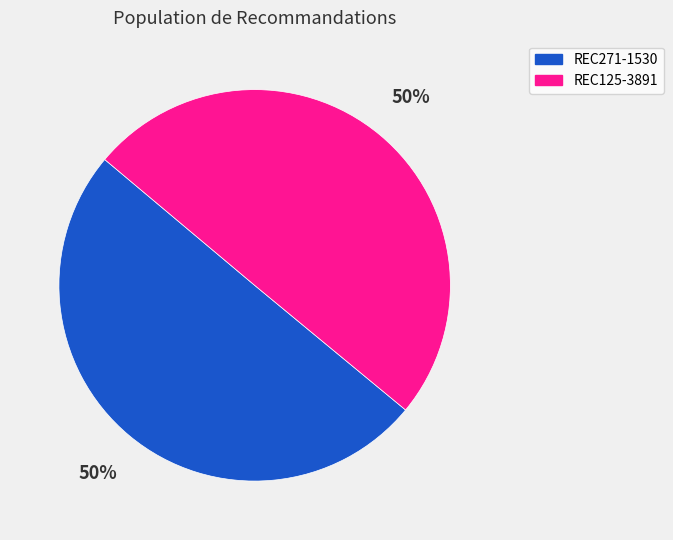

Approximately how many times larger is the value at REC271-1530 compared to REC125-3891?

1.0